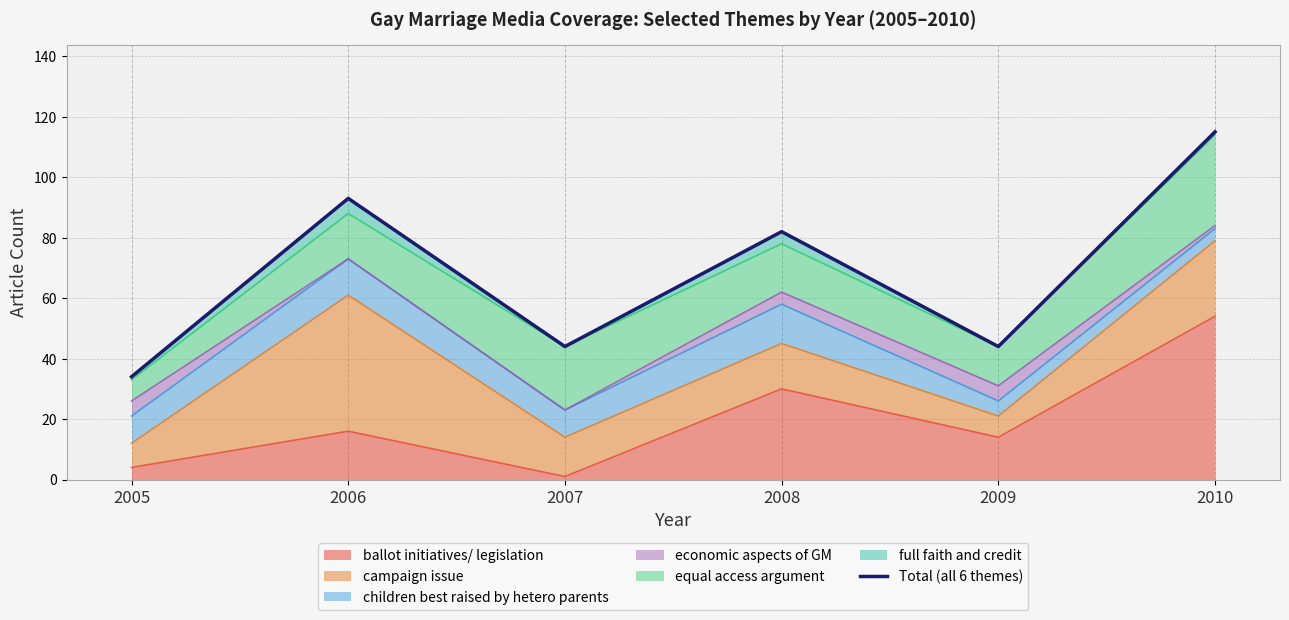

Reading right to left, extract all data points from this chart.

2010=115	2009=44	2008=82	2007=44	2006=93	2005=34